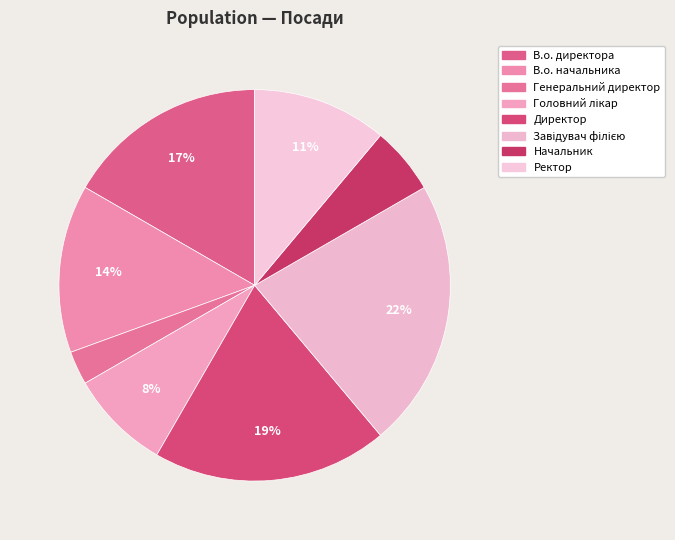

Which has a higher value, В.о. директора or Головний лікар?

В.о. директора